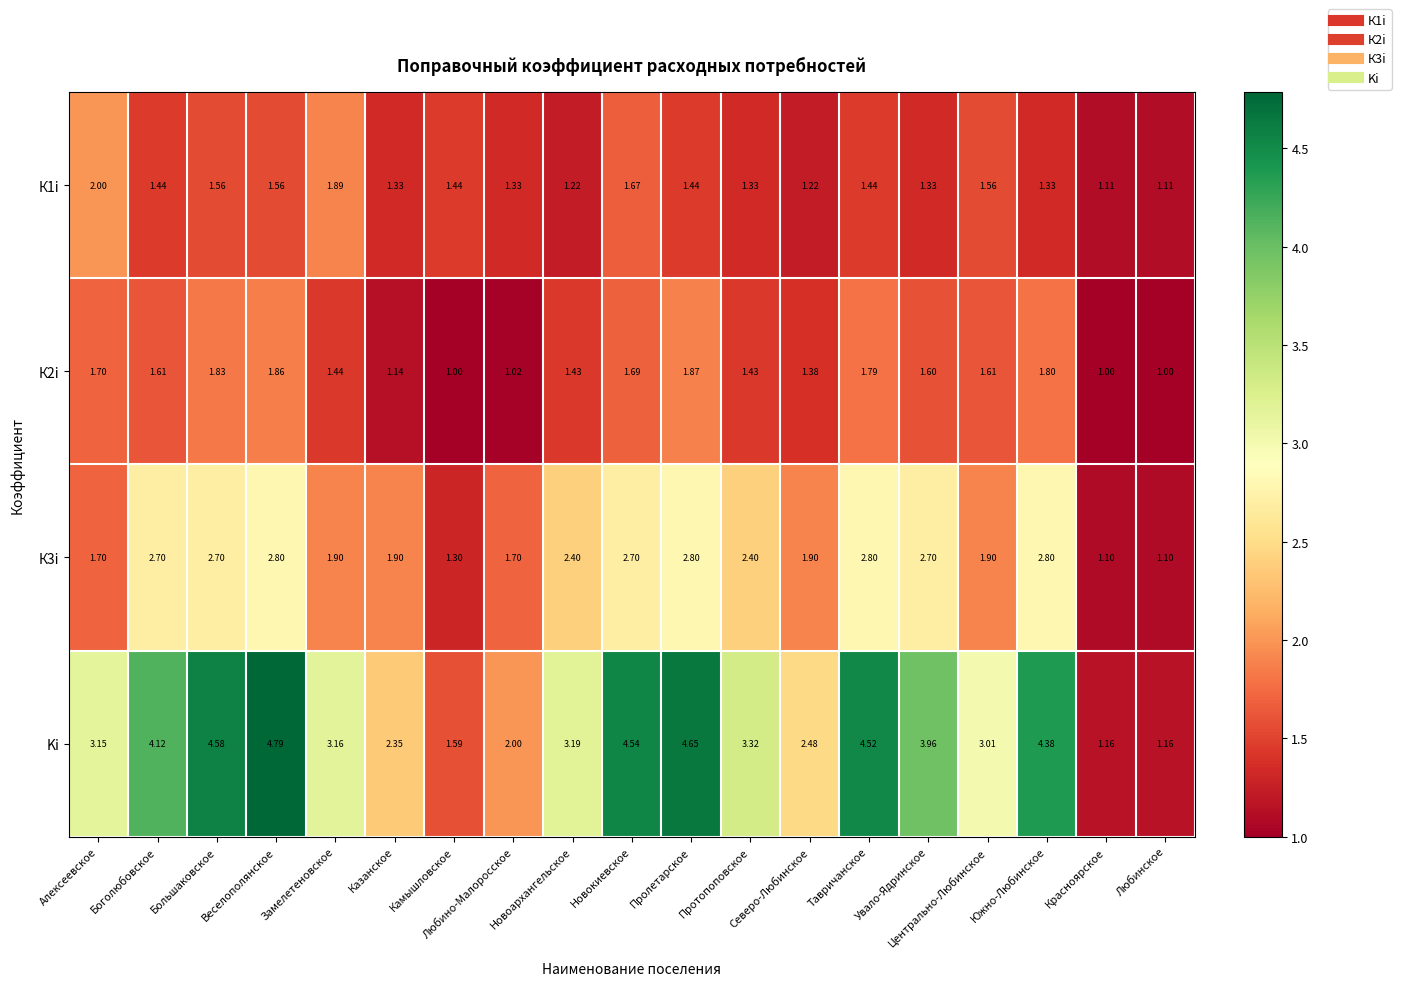

Which series has the largest range (max minus min)?

Ki